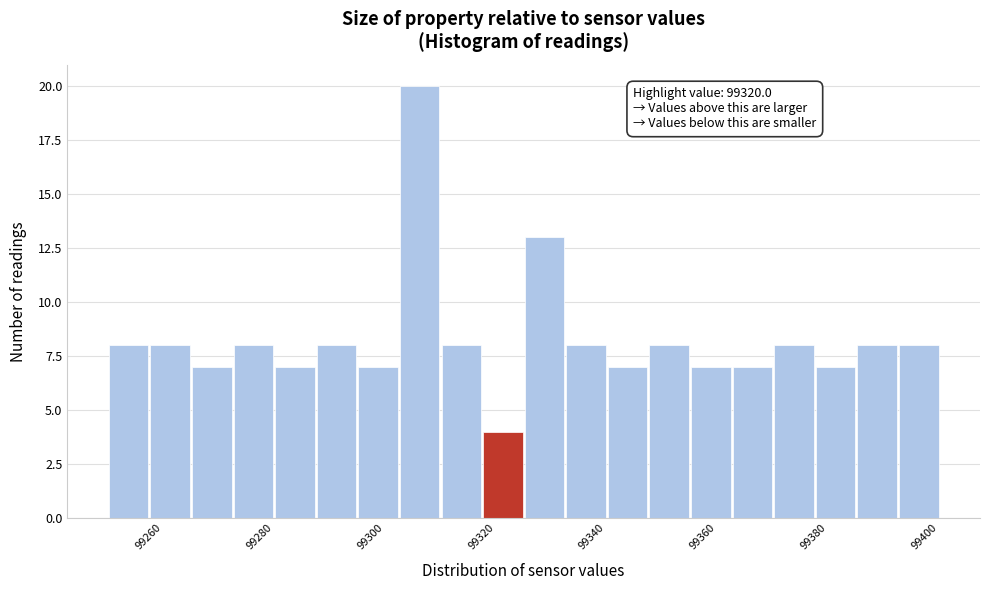

Read against the x-axis, roughly where is the centre of the tallest bar?

99306